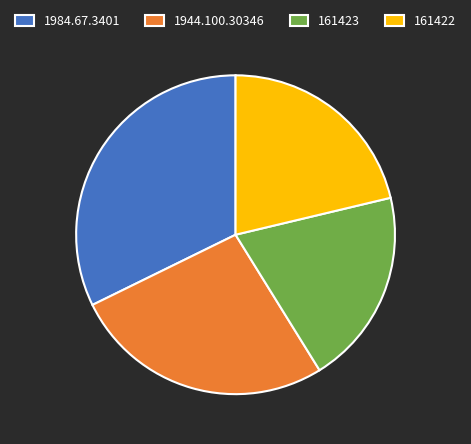

What is the ratio of the value at 161423 to the value at 1944.100.30346?

0.7